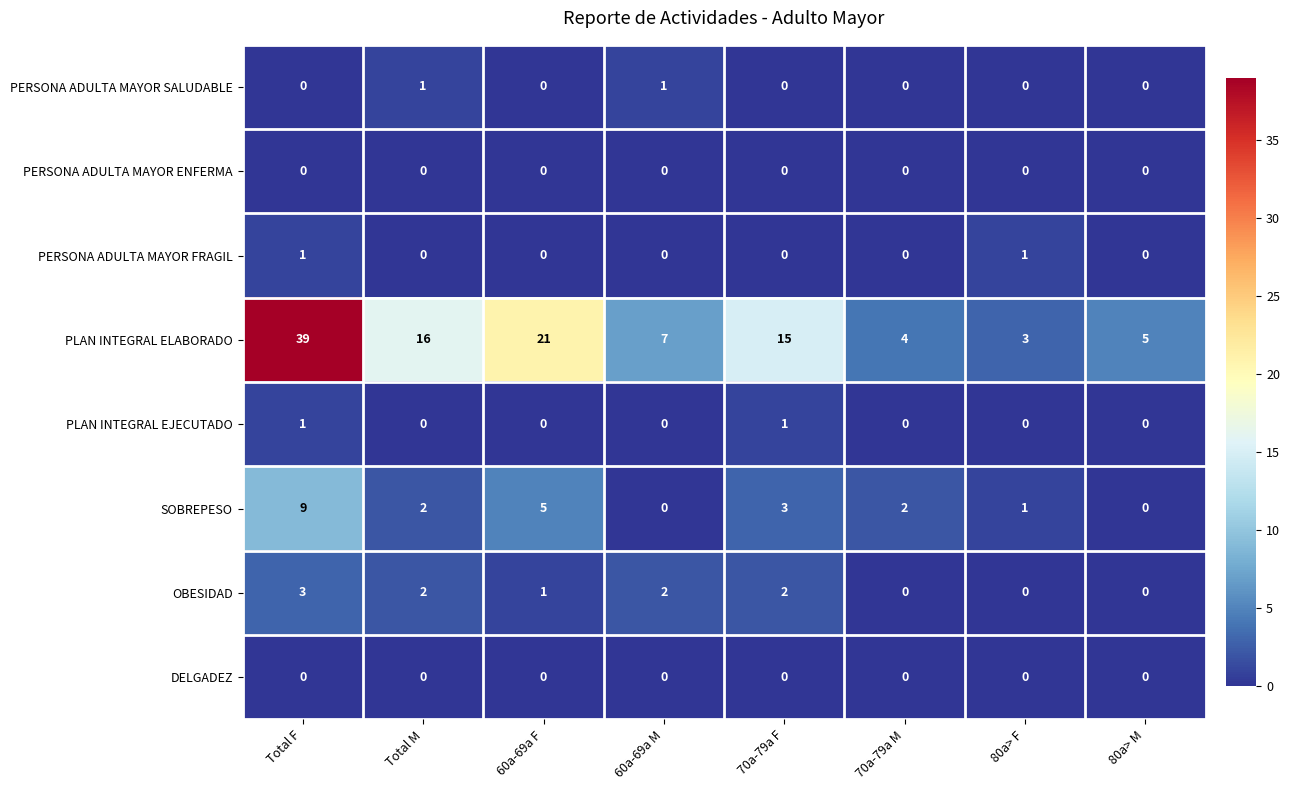

True or false: PERSONA ADULTA MAYOR FRAGIL has a value of 0 at 60a-69a M.

True